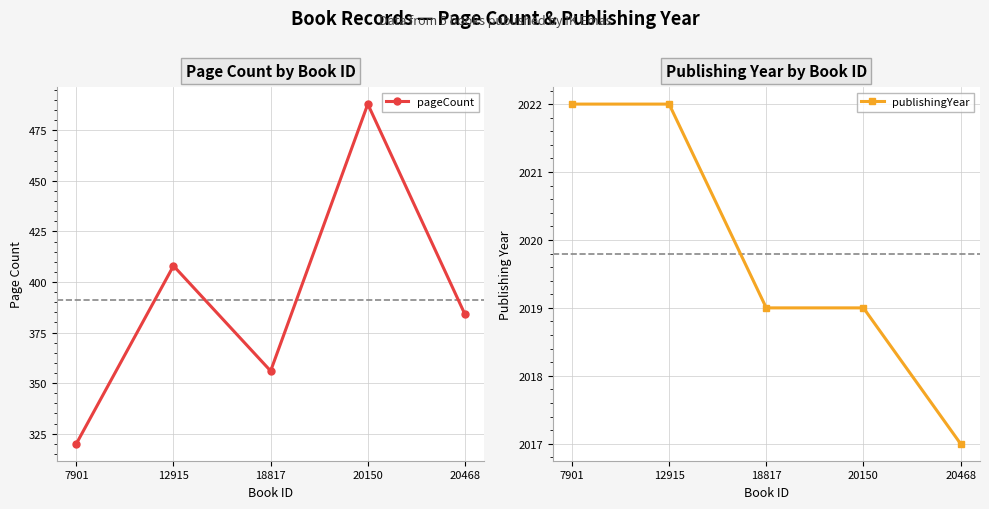

What is the difference between the second highest and minimum values in the publishingYear series?

5